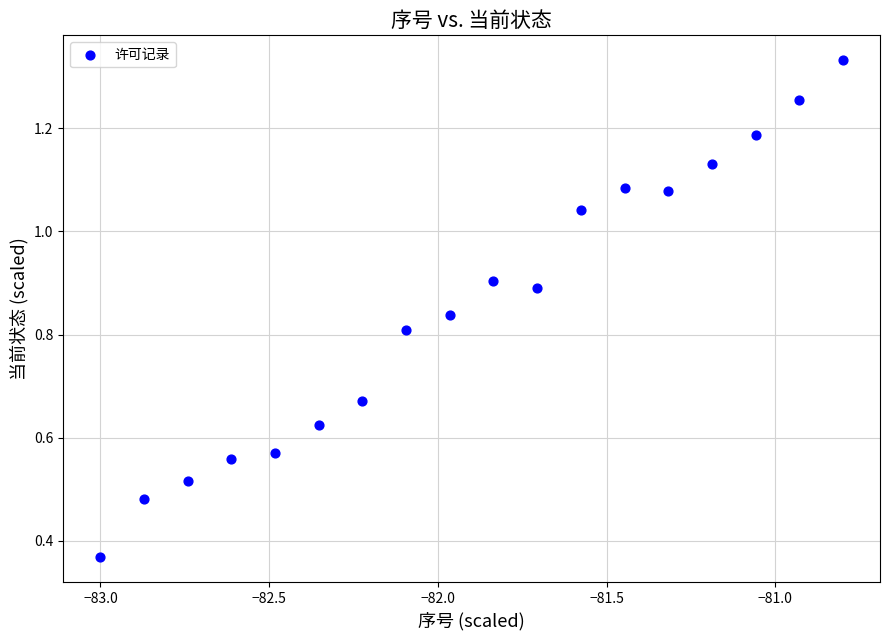

How many data points are displayed?

18